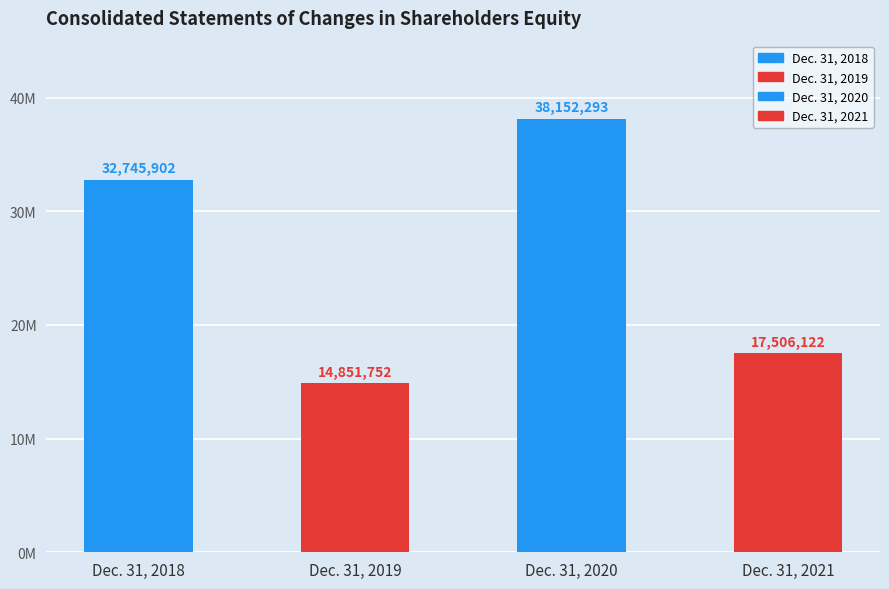

Are the bars horizontal?

No